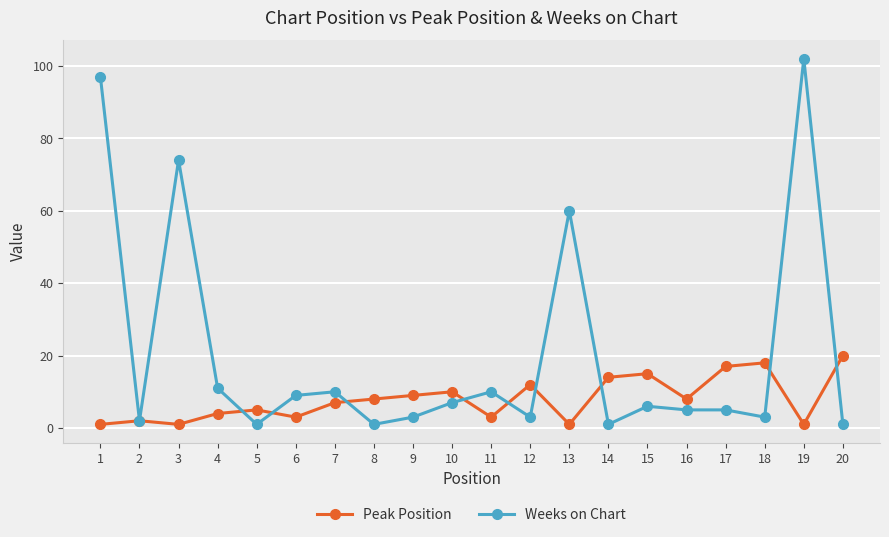

What is the sum of the Weeks on Chart values at 1 and 3?

171